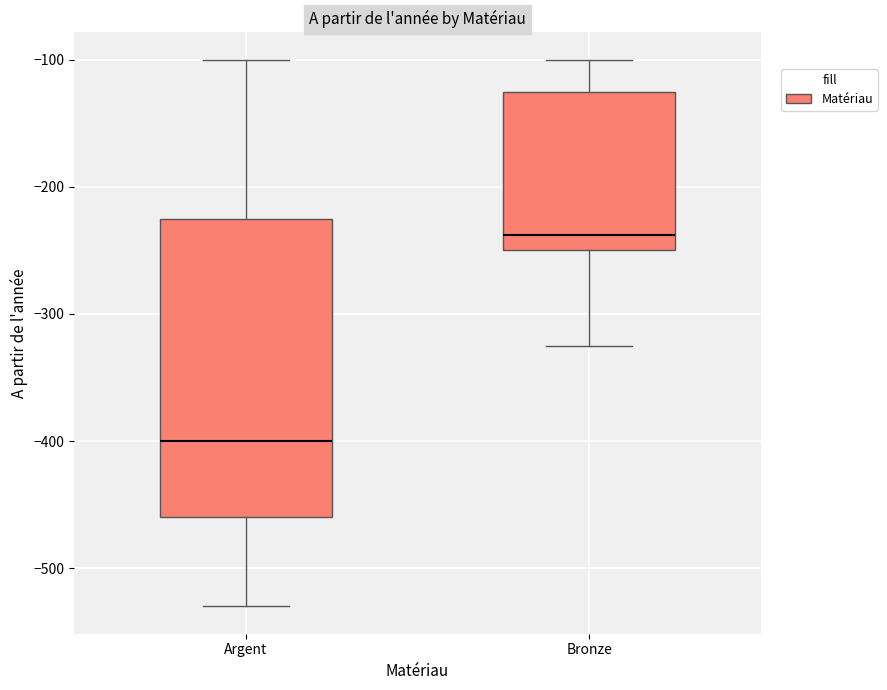

Where does the median line of the box for Bronze sit on the y-axis? The values are not printed on the chart, so give them approximately, as read against the axis.

-240